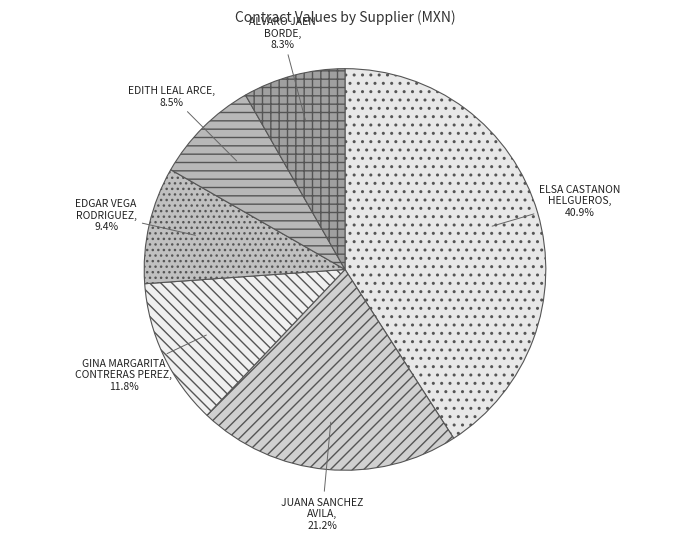

What is the largest slice in the pie chart?

ELSA CASTANON HELGUEROS